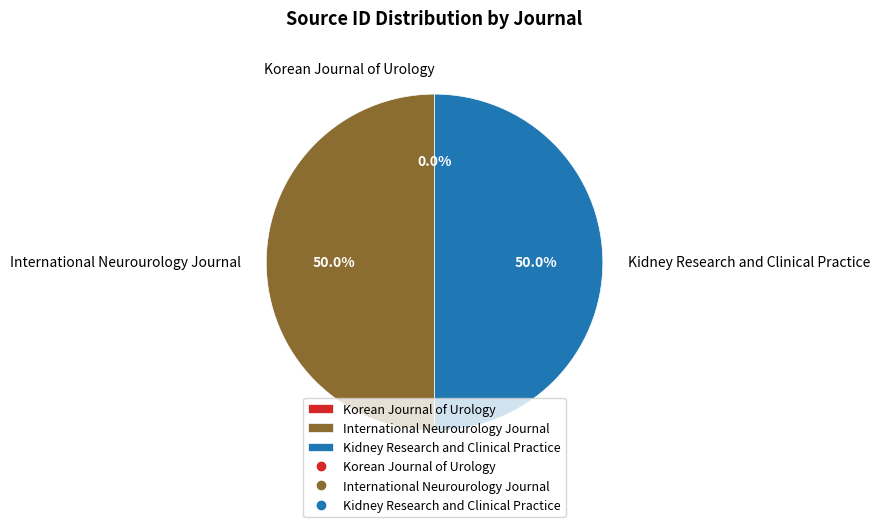

Combined, what portion of the pie is Kidney Research and Clinical Practice and International Neurourology Journal?

100.0%